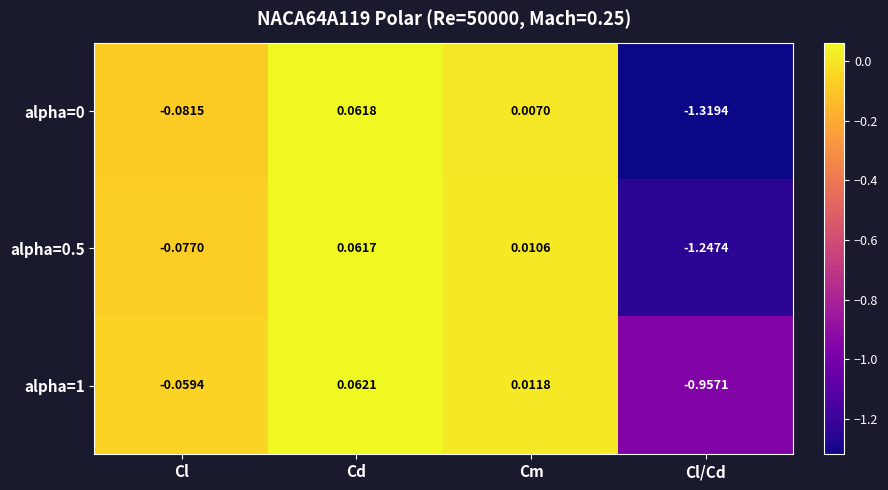

At which category is the sum across all series the highest?

Cd